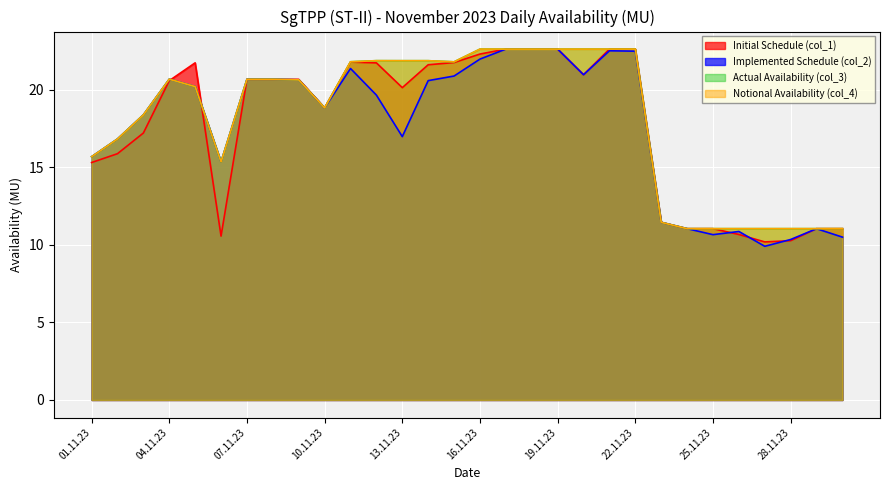

The Notional Availability (col_4) series shows 16.8 at 02.11.23. True or false?

True